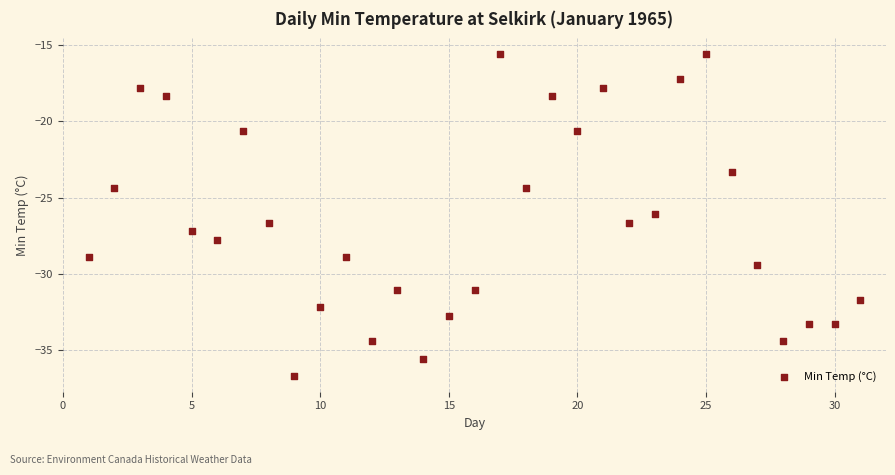

What is the range of Y values (max minus min)?

21.1